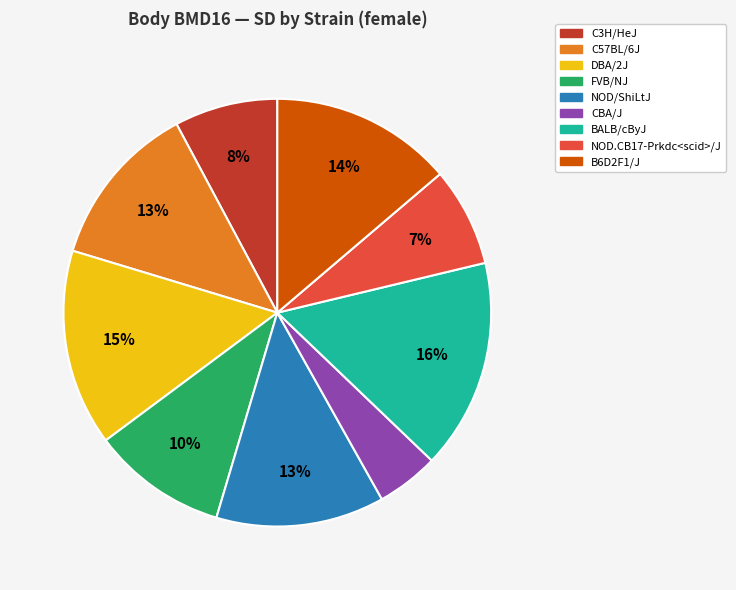

To the nearest percent, what percentage of the pie is C57BL/6J?

13%